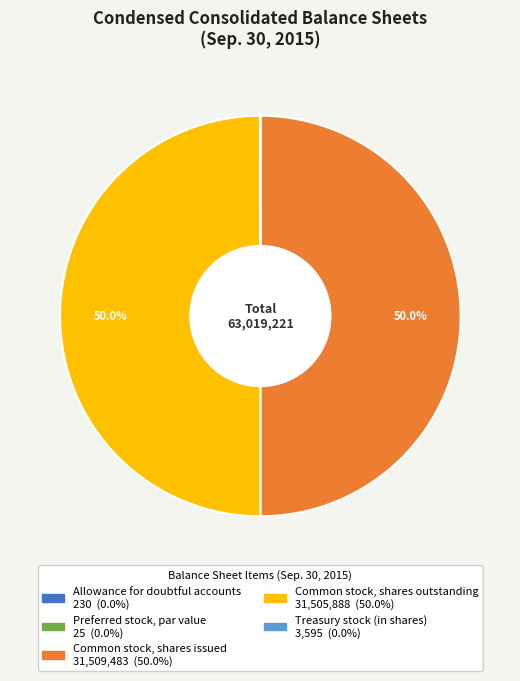

To the nearest percent, what is the difference between the largest and smallest slice percentages?

50%